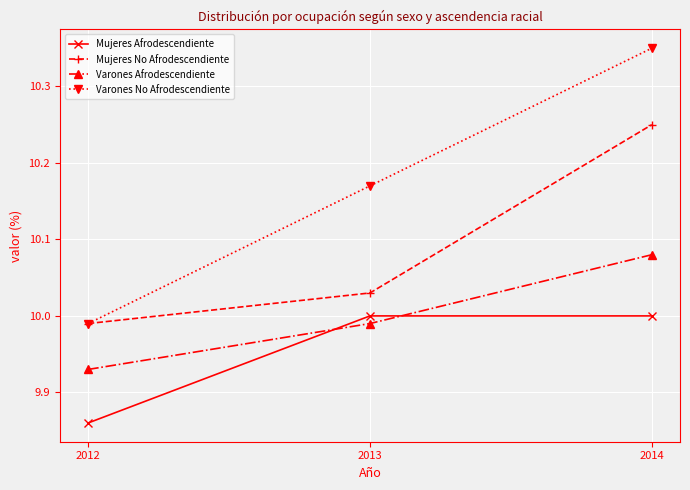

The value of Varones Afrodescendiente at 2012 is 5.1. True or false?

False